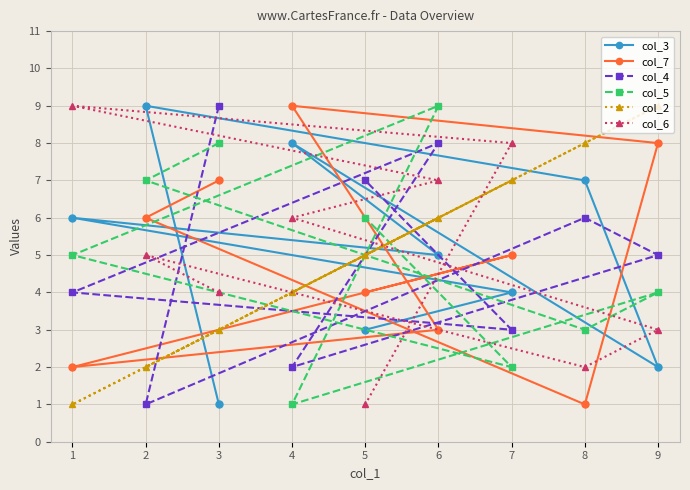

List the labels in order of col_3 value, smallest first.

3, 9, 5, 7, 6, 1, 8, 4, 2